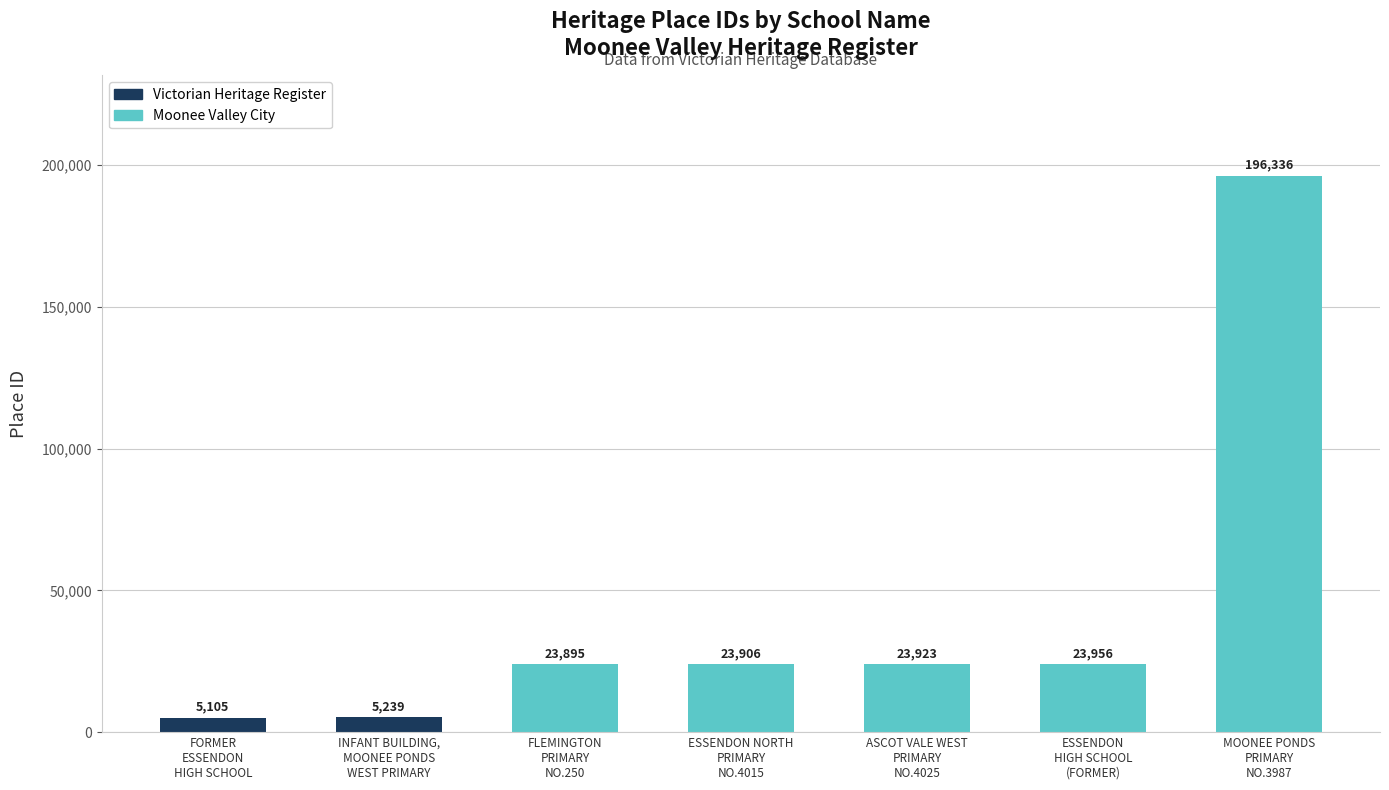

Reading left to right, transcribe all the data shown in this chart.

FORMER
ESSENDON
HIGH SCHOOL=5105	INFANT BUILDING,
MOONEE PONDS
WEST PRIMARY=5239	FLEMINGTON
PRIMARY
NO.250=23895	ESSENDON NORTH
PRIMARY
NO.4015=23906	ASCOT VALE WEST
PRIMARY
NO.4025=23923	ESSENDON
HIGH SCHOOL
(FORMER)=23956	MOONEE PONDS
PRIMARY
NO.3987=196336